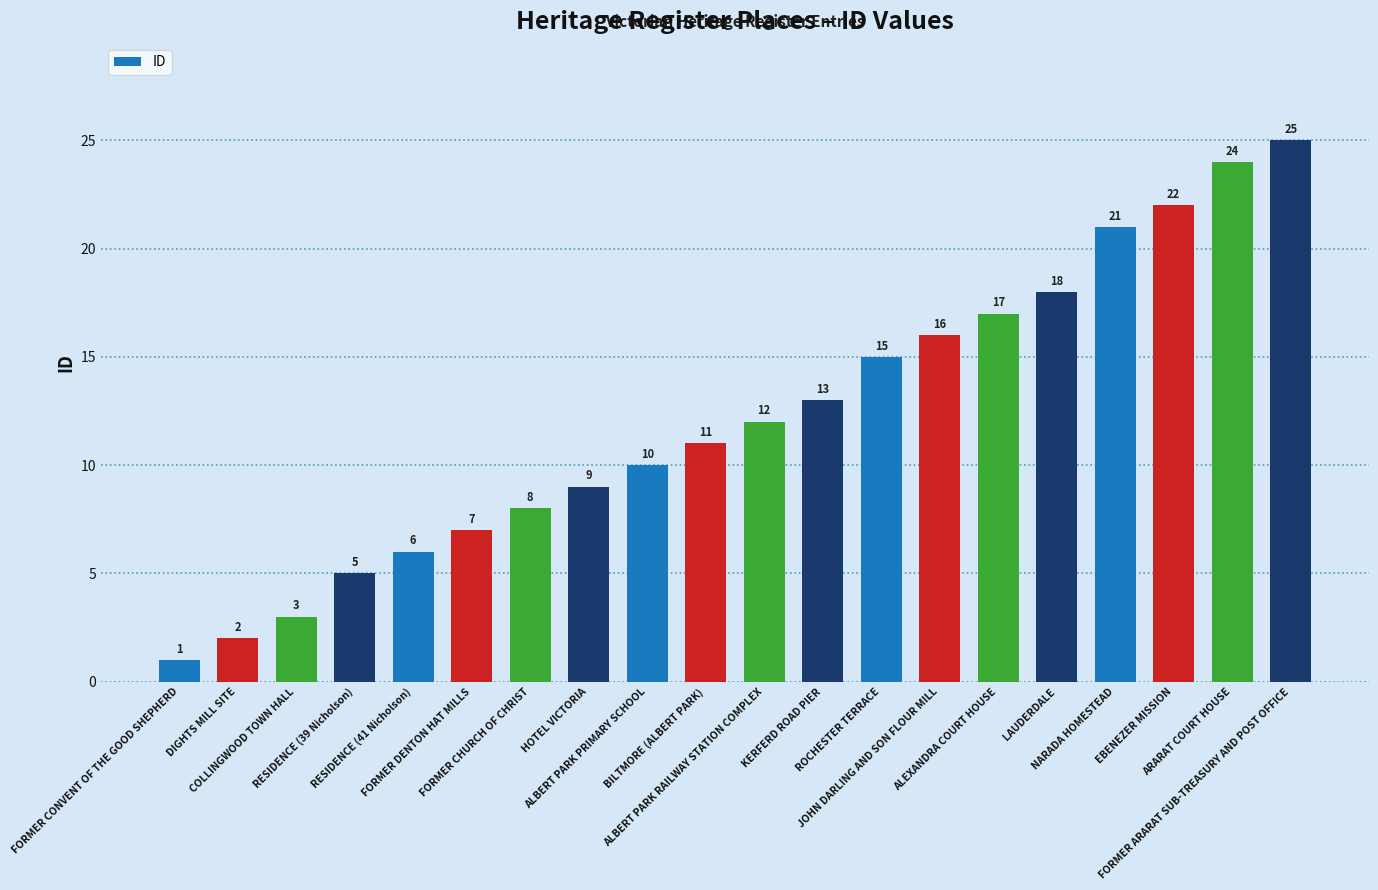

List the labels in order of value, largest first.

FORMER ARARAT SUB-TREASURY AND POST OFFICE, ARARAT COURT HOUSE, EBENEZER MISSION, NARADA HOMESTEAD, LAUDERDALE, ALEXANDRA COURT HOUSE, JOHN DARLING AND SON FLOUR MILL, ROCHESTER TERRACE, KERFERD ROAD PIER, ALBERT PARK RAILWAY STATION COMPLEX, BILTMORE (ALBERT PARK), ALBERT PARK PRIMARY SCHOOL, HOTEL VICTORIA, FORMER CHURCH OF CHRIST, FORMER DENTON HAT MILLS, RESIDENCE (41 Nicholson), RESIDENCE (39 Nicholson), COLLINGWOOD TOWN HALL, DIGHTS MILL SITE, FORMER CONVENT OF THE GOOD SHEPHERD